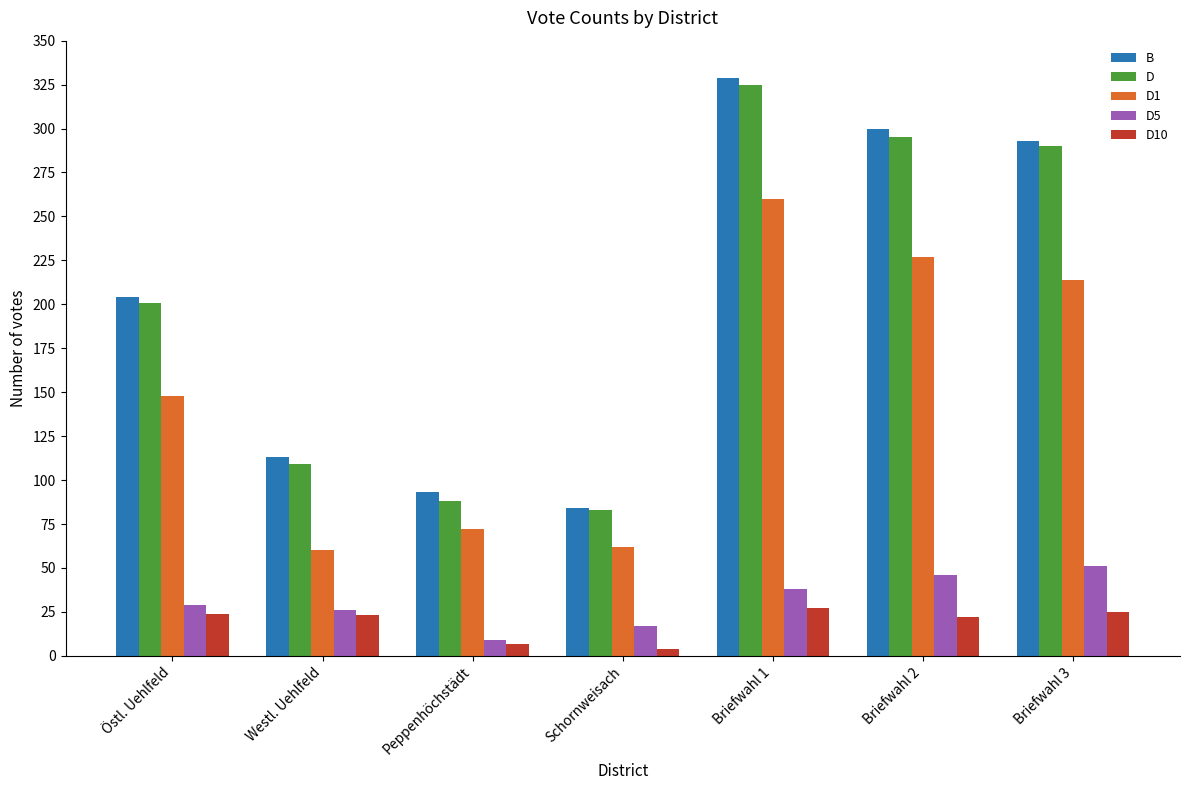

What is the spread (max minus min) of values at Östl. Uehlfeld?

180